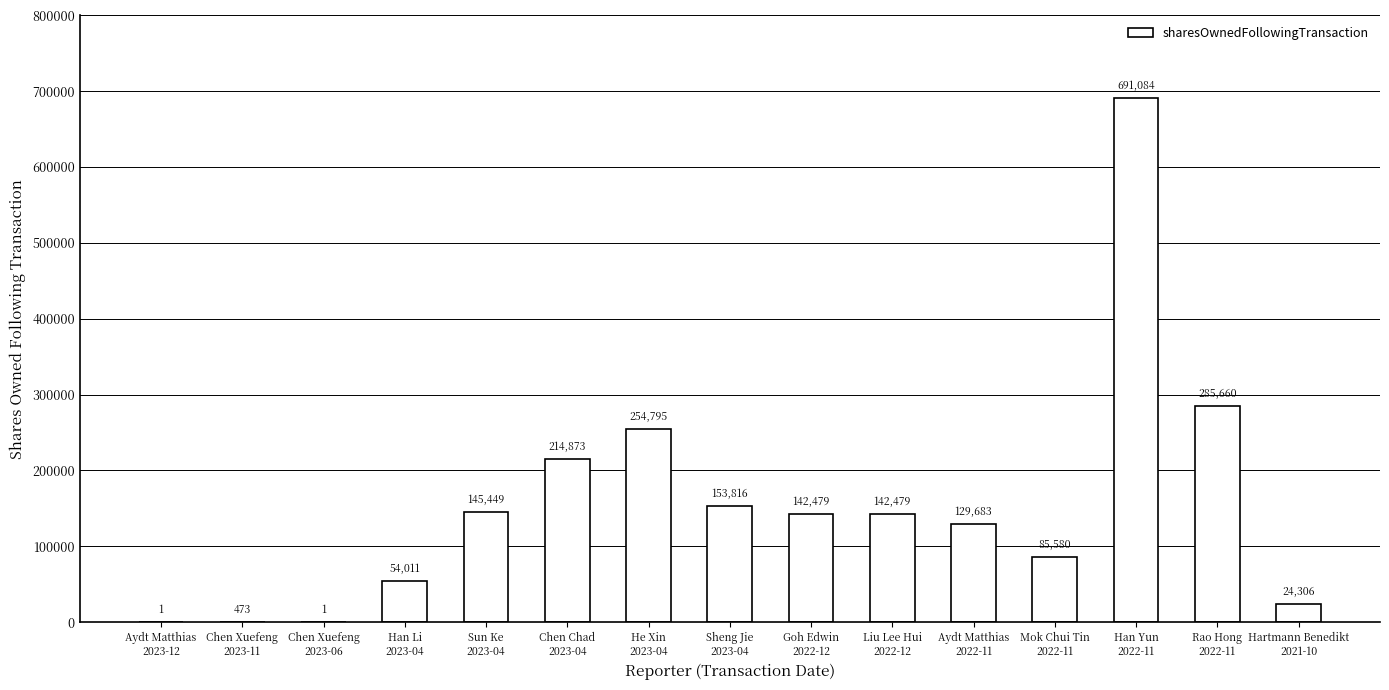

Are the bars horizontal?

No